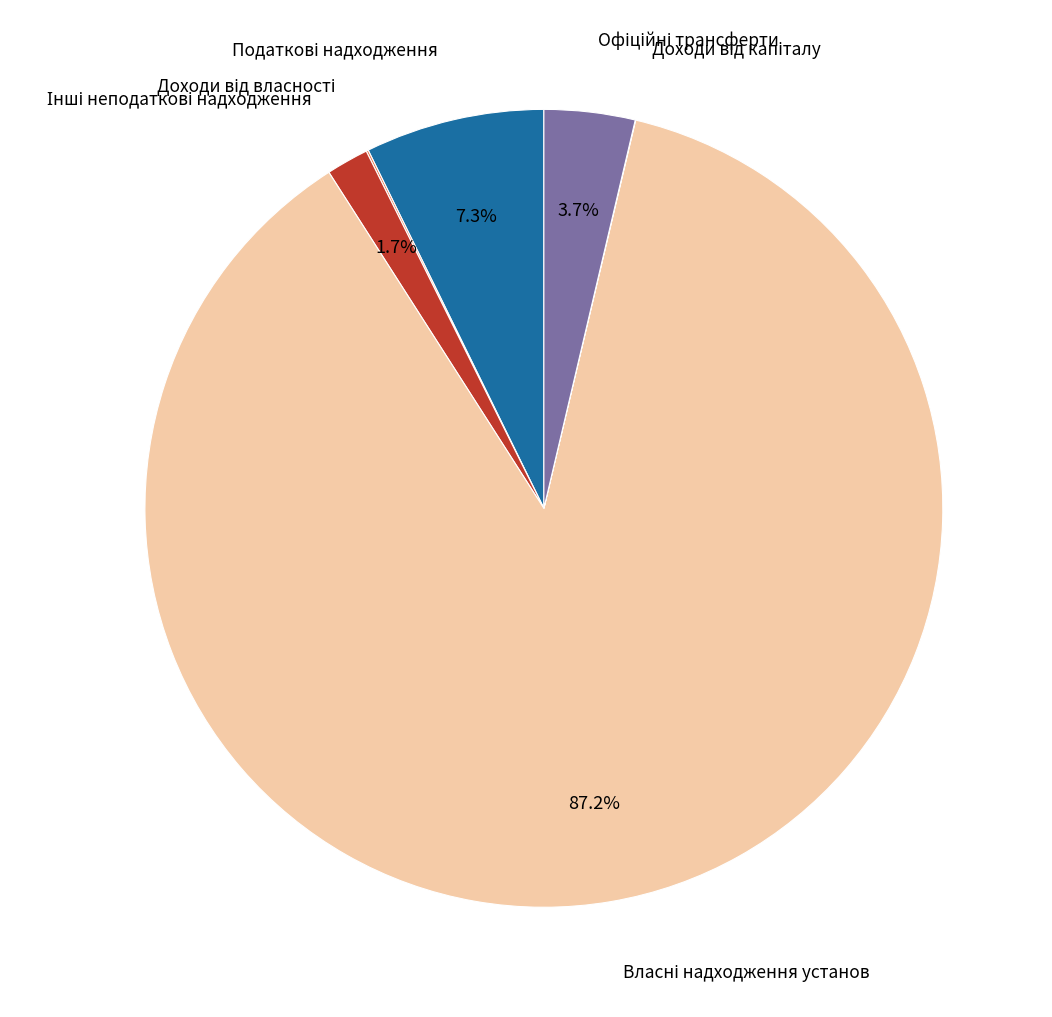

Is there any slice that represents more than half of the pie?

Yes